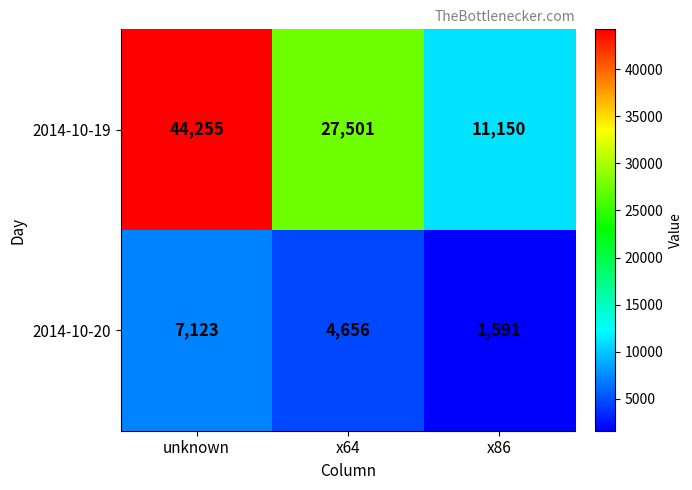

The value of 2014-10-19 at unknown is 44255. True or false?

True